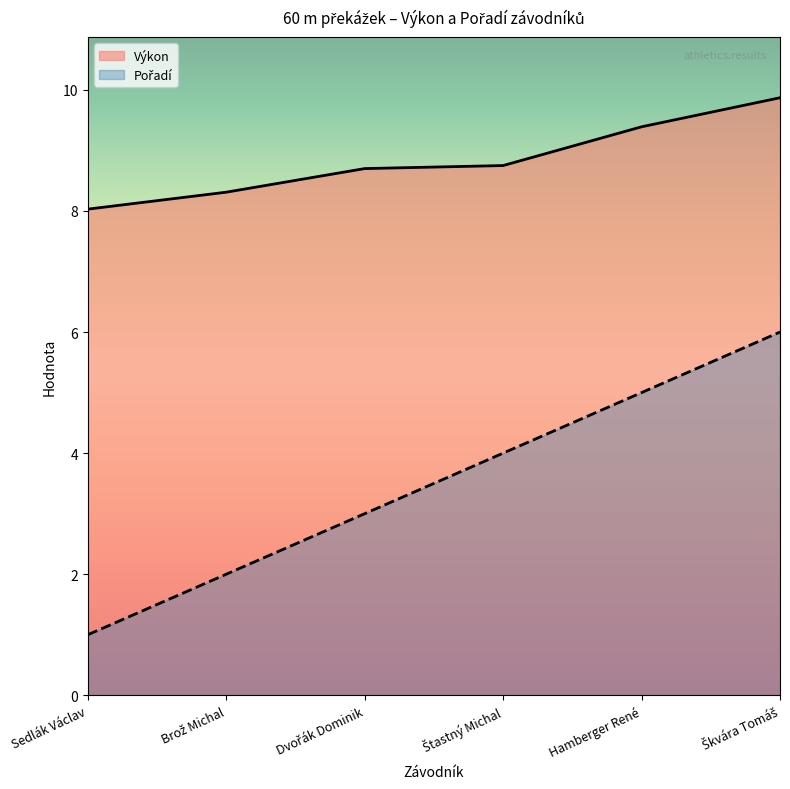

What is the sum of the Pořadí values at Škvára Tomáš and Hamberger René?

11.0